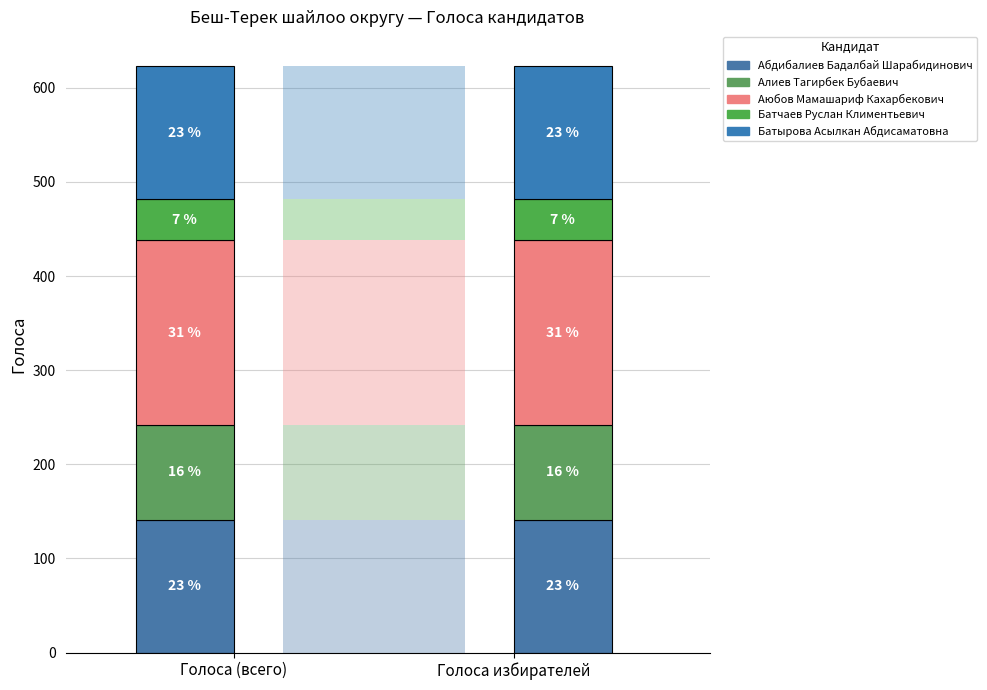

How many series are shown in this chart?

5